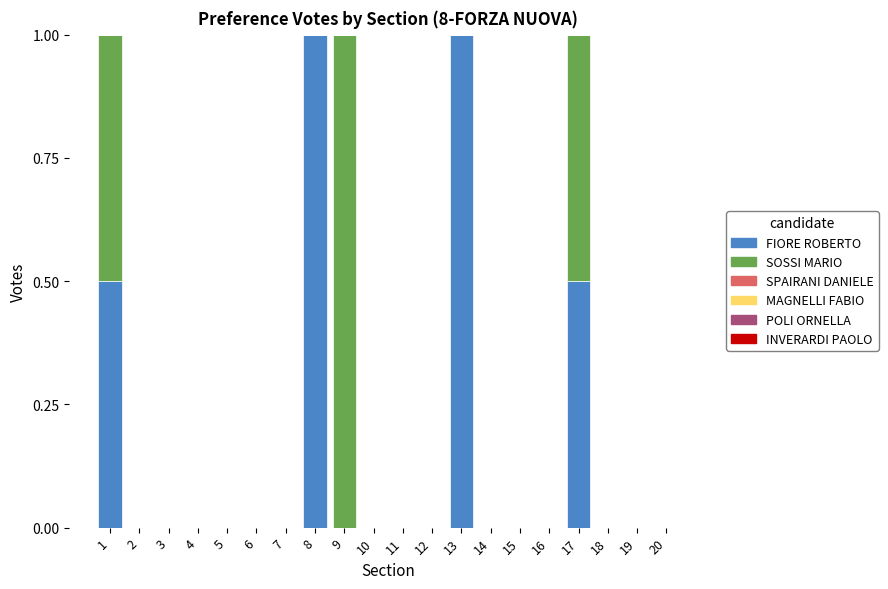

What is the highest value of the FIORE ROBERTO series?

1.0